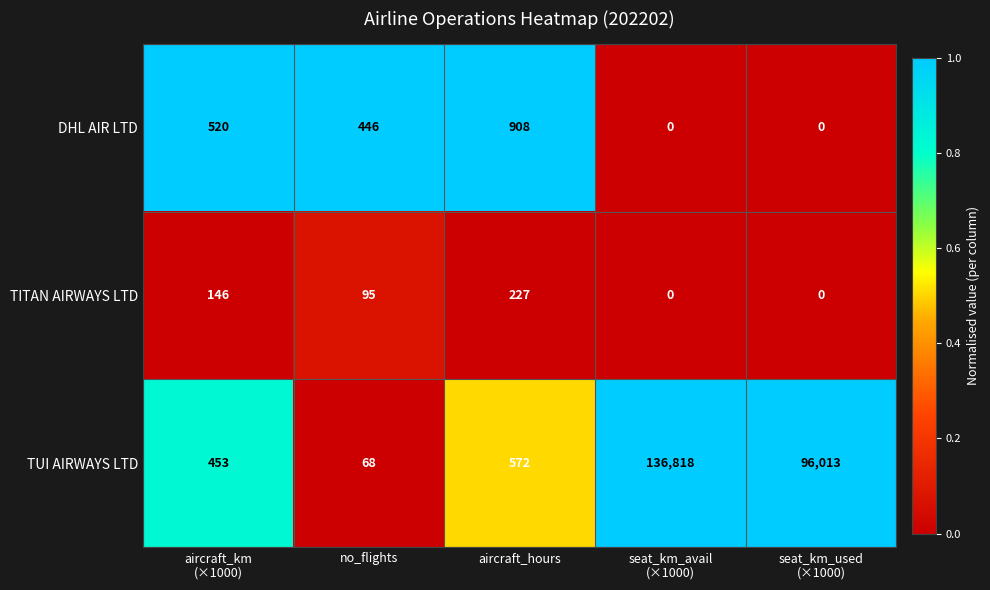

Between aircraft_hours and seat_km_used
(×1000), which series saw the biggest shift?

TUI AIRWAYS LTD